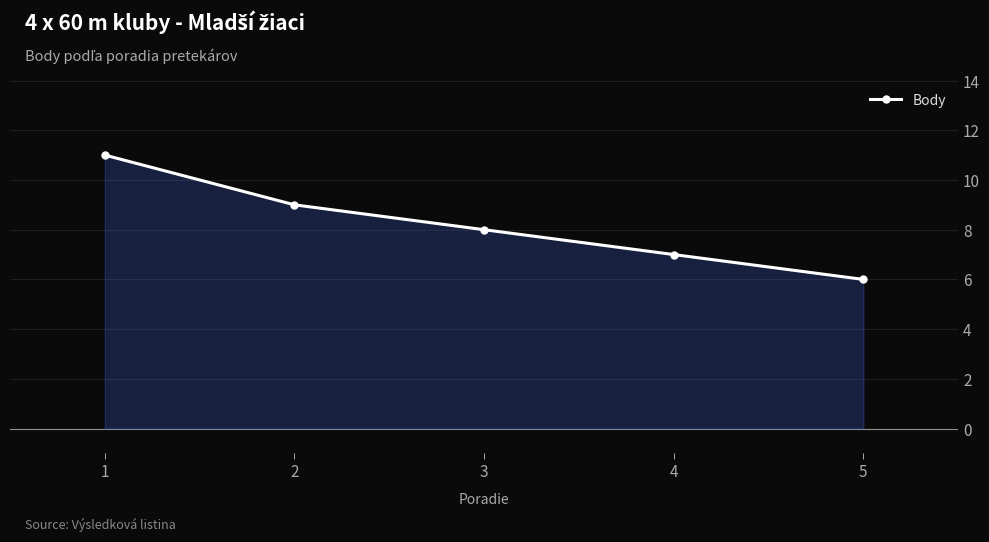

At which label does the data first exceed 8?

1